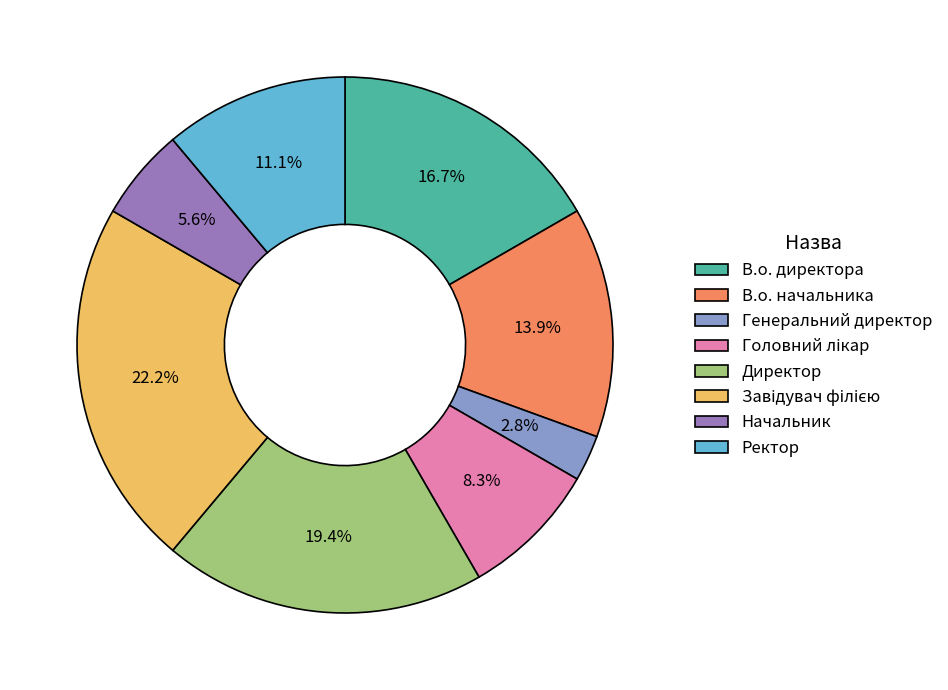

Is Начальник the majority of the pie?

No